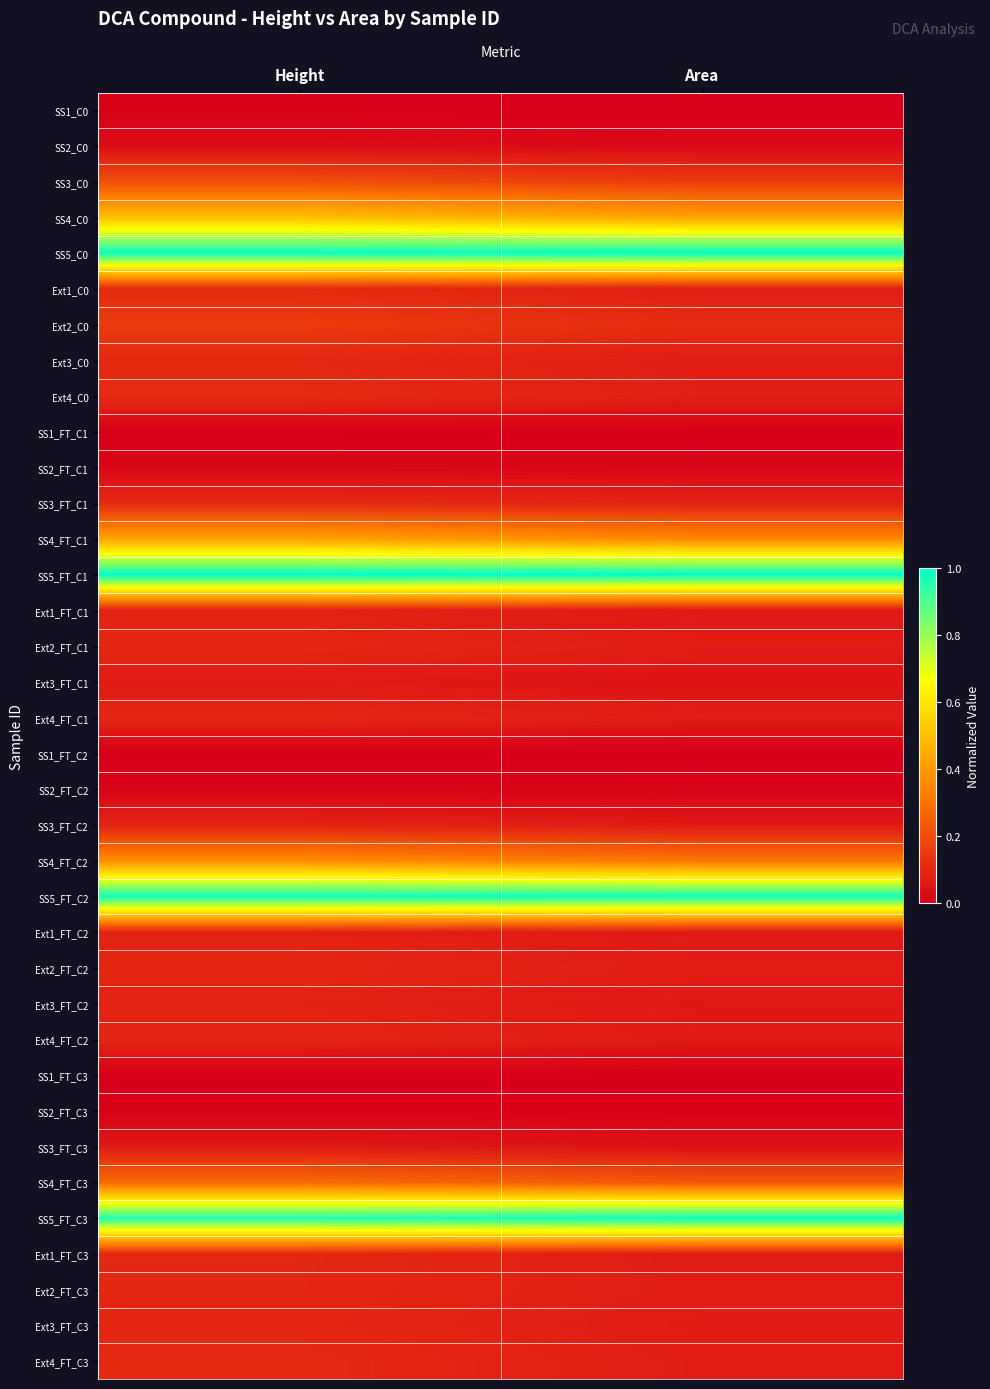

How many categories are shown in the chart?

2